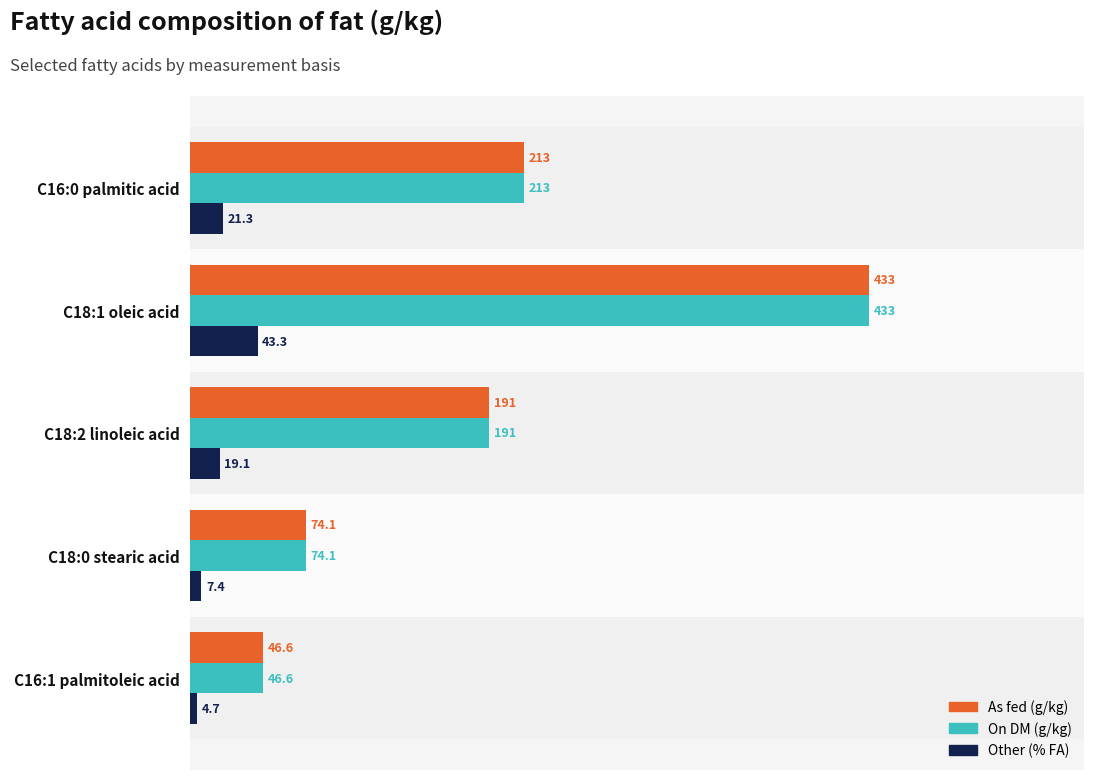

At which category is the sum across all series the highest?

C18:1 oleic acid